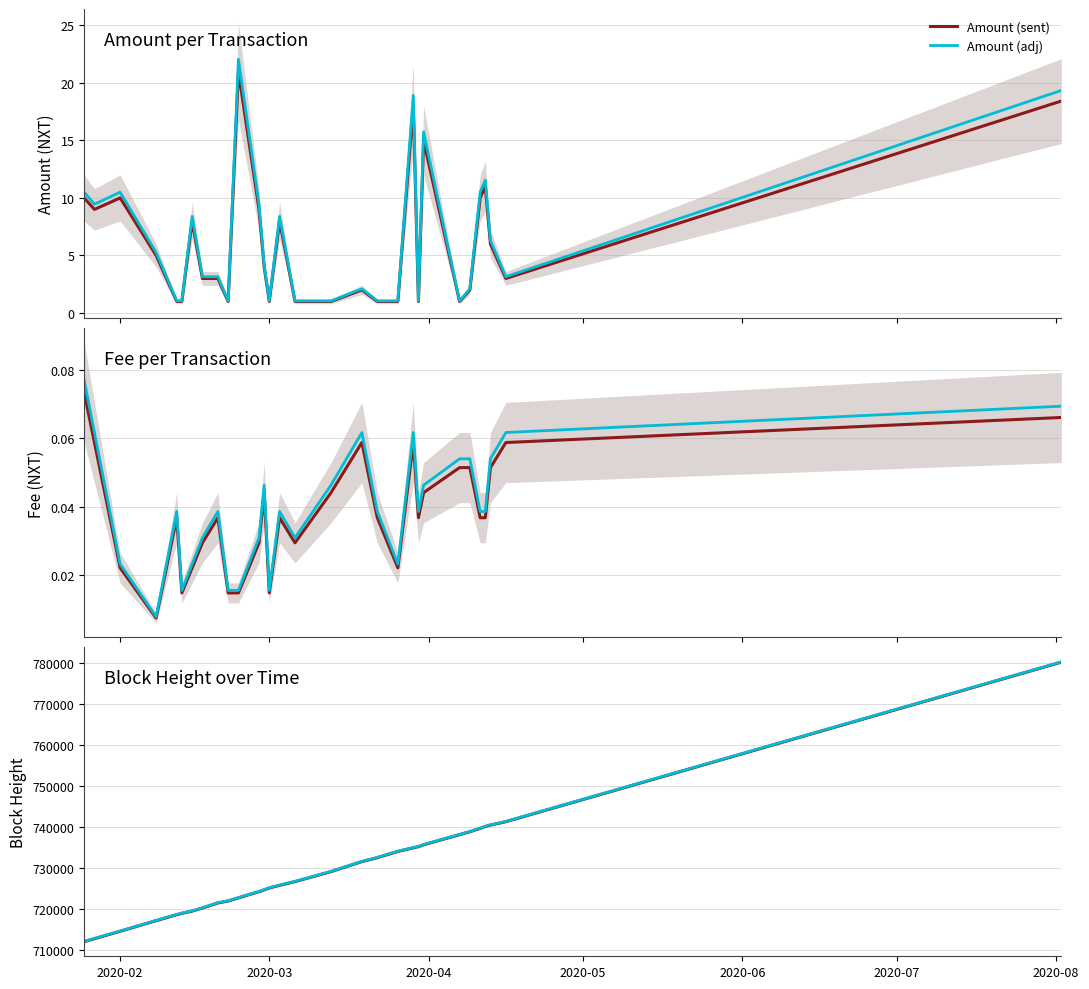

What is the minimum value for Amount (adj)?

1.1